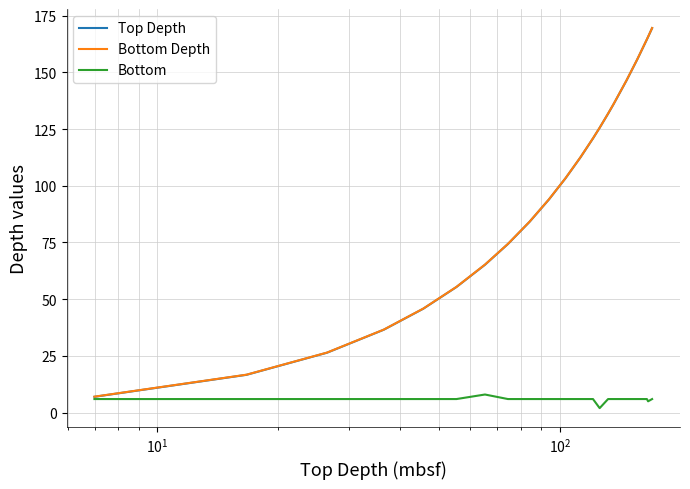

What is the lowest value of the Top Depth series?

7.0